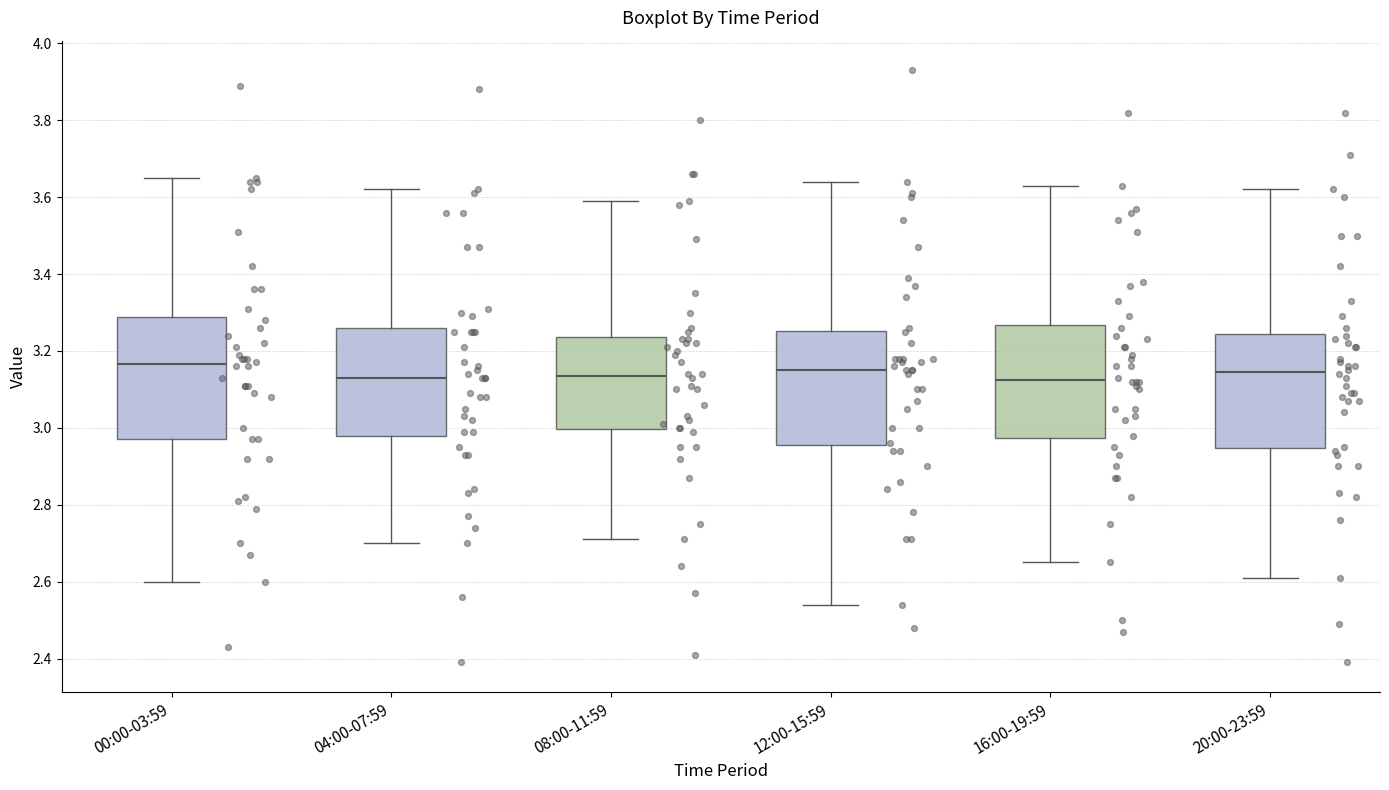

Reading left to right, transcribe this box plot: for each box, give where its median line is, the range the box spans, and where its two whiskers end, as read against the y-axis. The values are not printed on the chart, so give them approximately, as read against the axis.

00:00-03:59: median 3.16, box 2.98 to 3.28, whiskers 2.60 to 3.66
04:00-07:59: median 3.14, box 2.98 to 3.26, whiskers 2.70 to 3.62
08:00-11:59: median 3.14, box 3.00 to 3.24, whiskers 2.72 to 3.60
12:00-15:59: median 3.16, box 2.96 to 3.26, whiskers 2.54 to 3.64
16:00-19:59: median 3.12, box 2.98 to 3.26, whiskers 2.66 to 3.64
20:00-23:59: median 3.14, box 2.94 to 3.24, whiskers 2.62 to 3.62